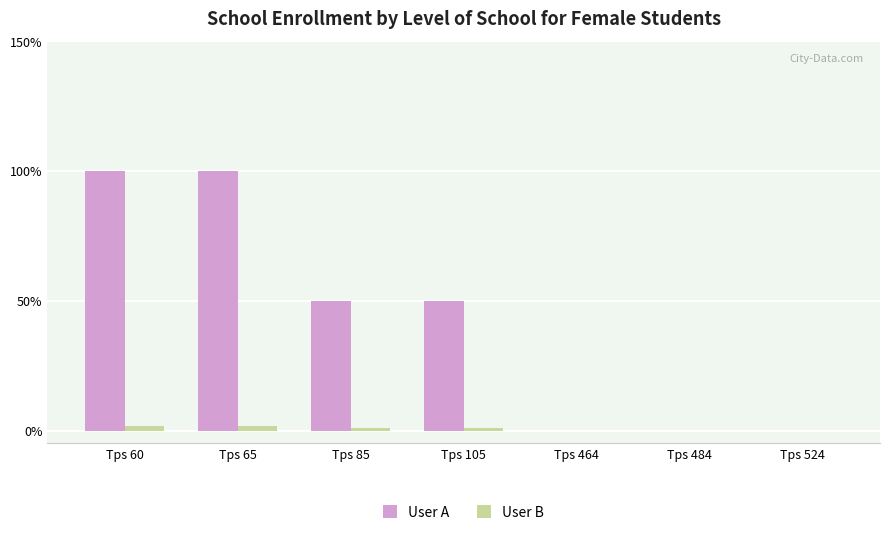

How many series are shown in this chart?

2